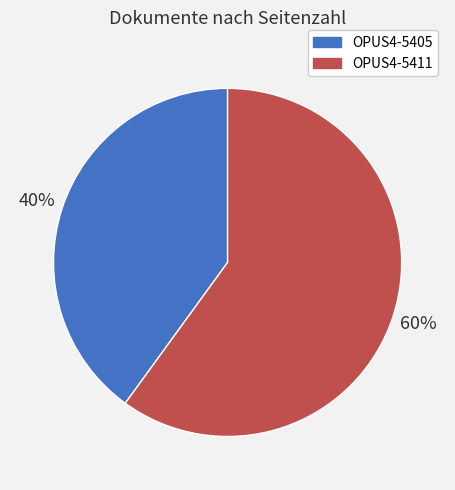

How many segments does this pie chart have?

2